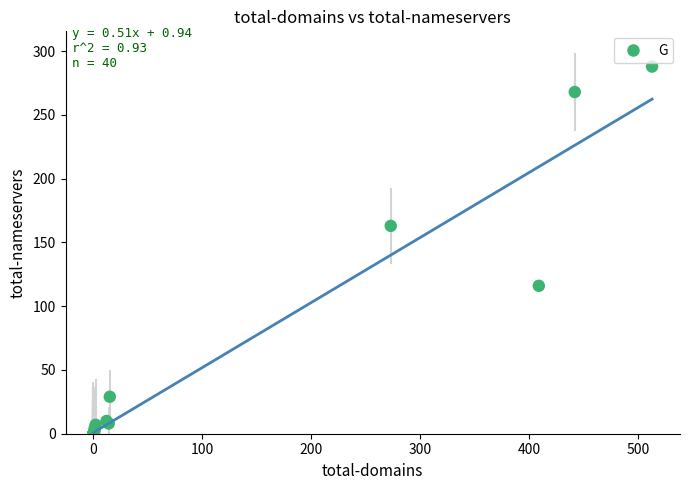

What Y value in the scatter plot is closest to 144?

163